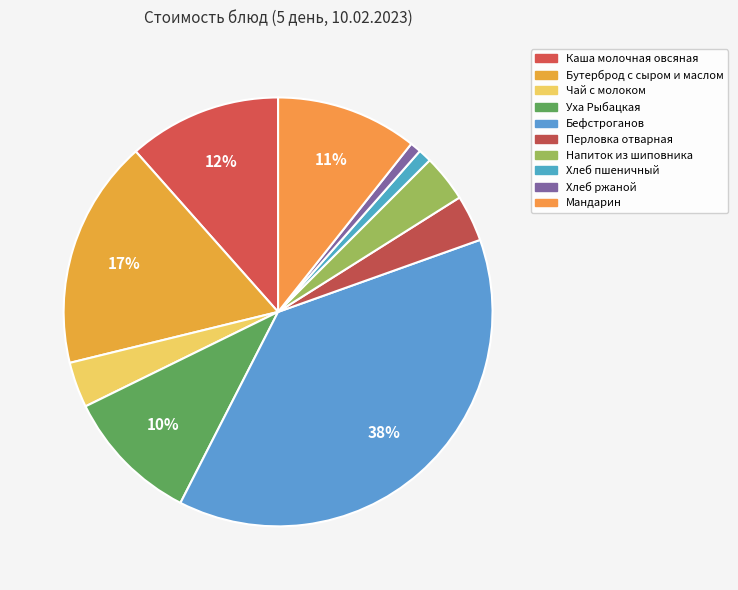

Which slice is the largest?

Бефстроганов